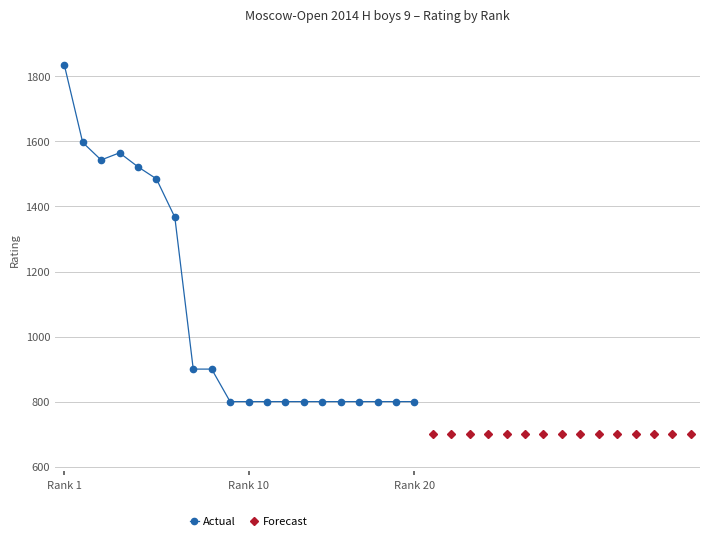

What is the lowest value of the Actual series?

800